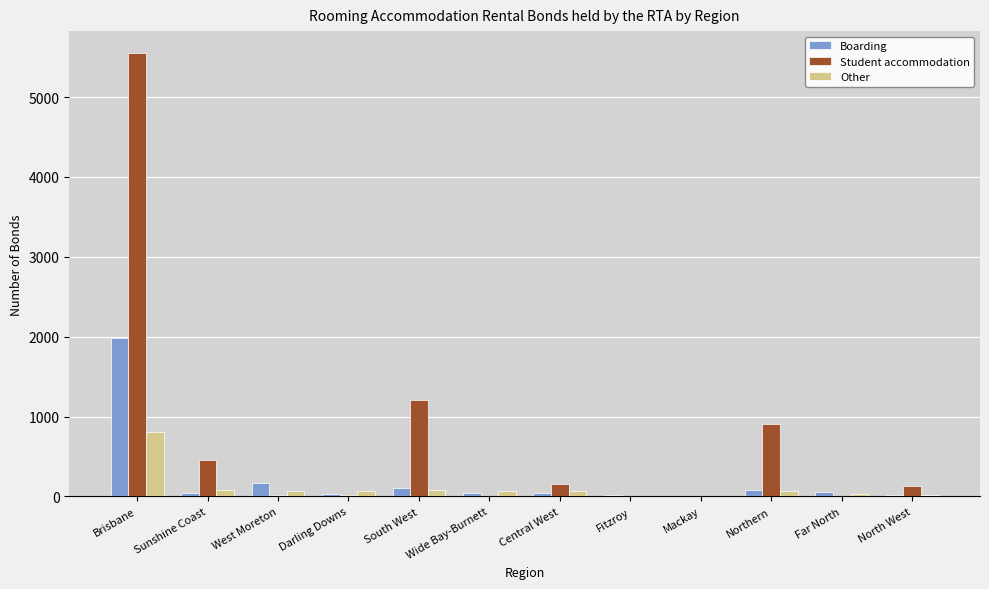

What are all the series names shown in the legend?

Boarding, Student accommodation, Other